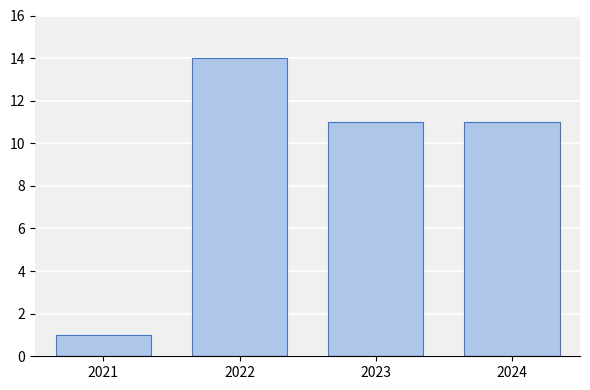

Reading left to right, what are all the values shown in this chart?

2021=1	2022=14	2023=11	2024=11